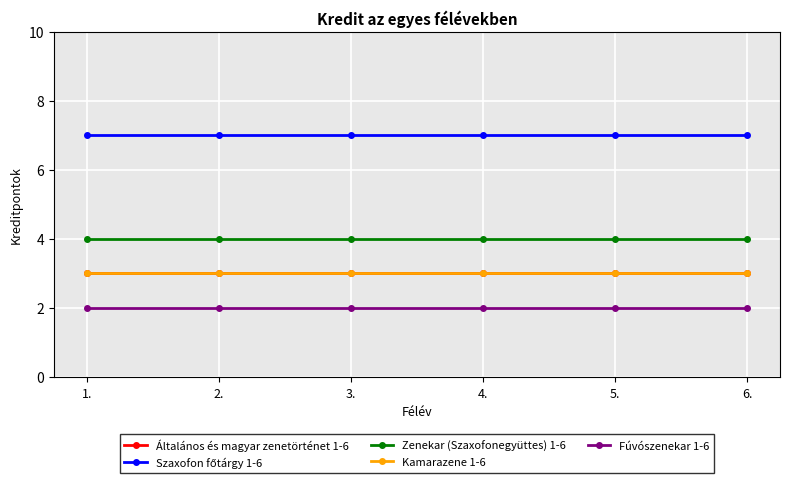

Does the chart have visible grid lines?

Yes